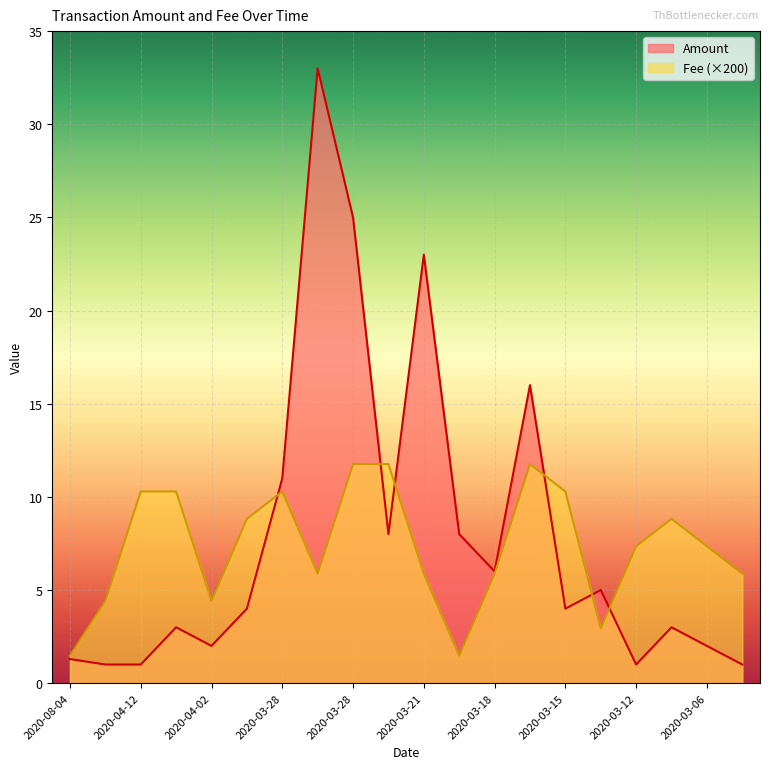

Which series changed the most between 2020-04-02 and 2020-03-31?

Fee